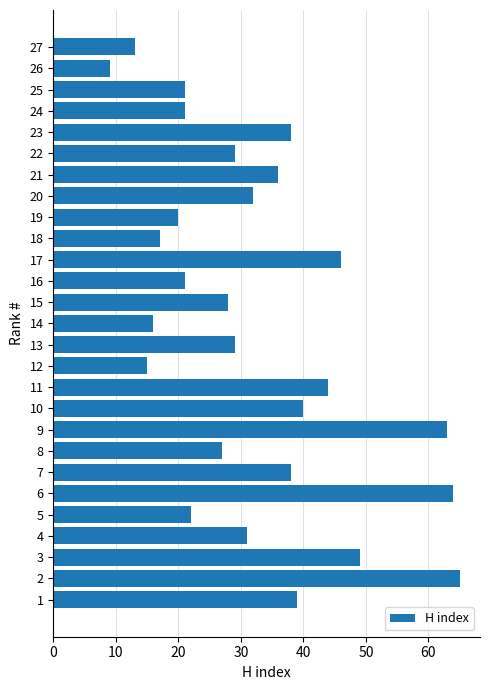

What is the change in value from 8 to 24?

-6